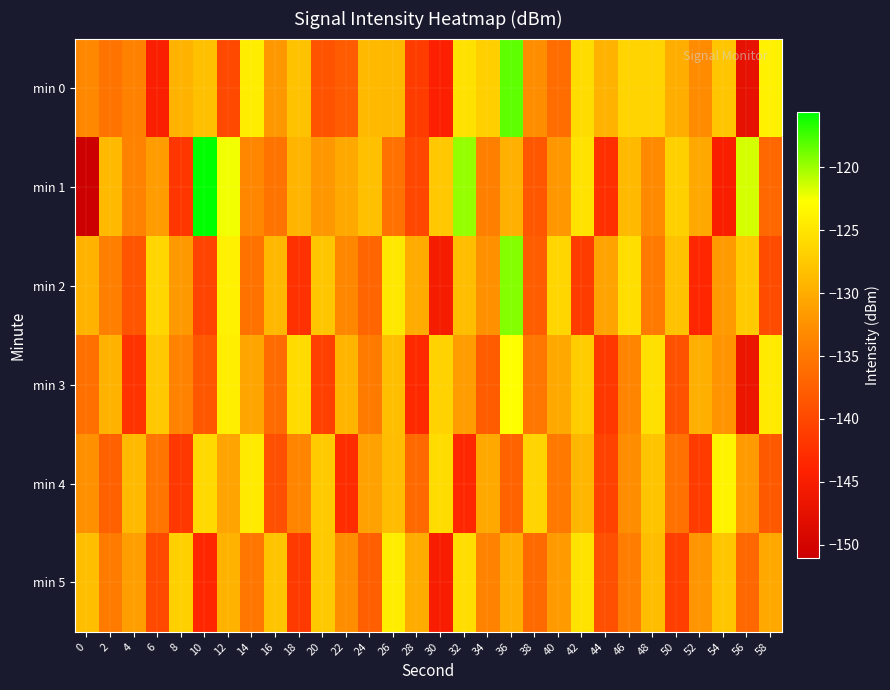

At which category is the sum across all series the highest?

36